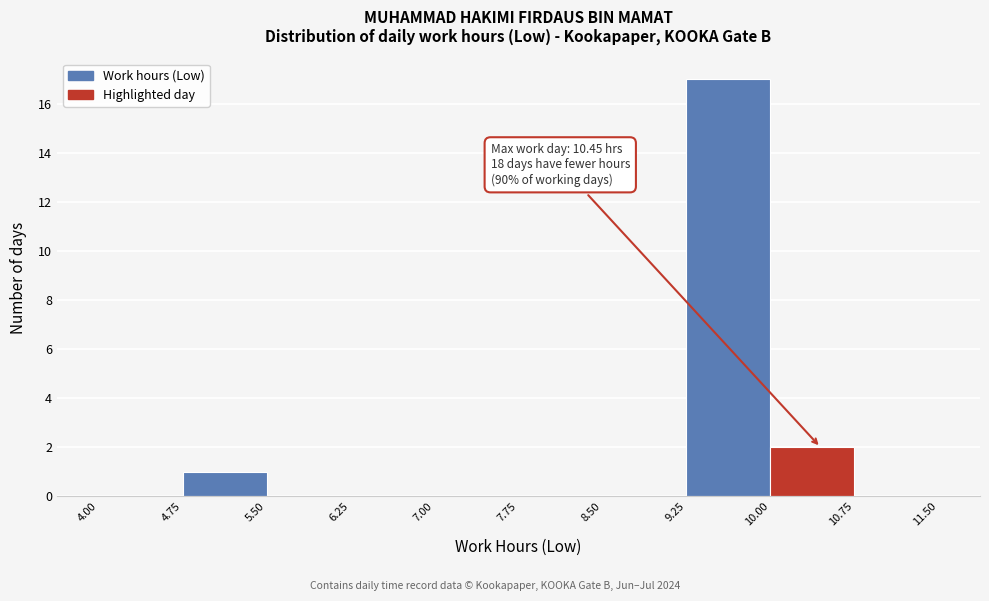

Which range on the x-axis has the tallest bar?

9.25 to 10.00